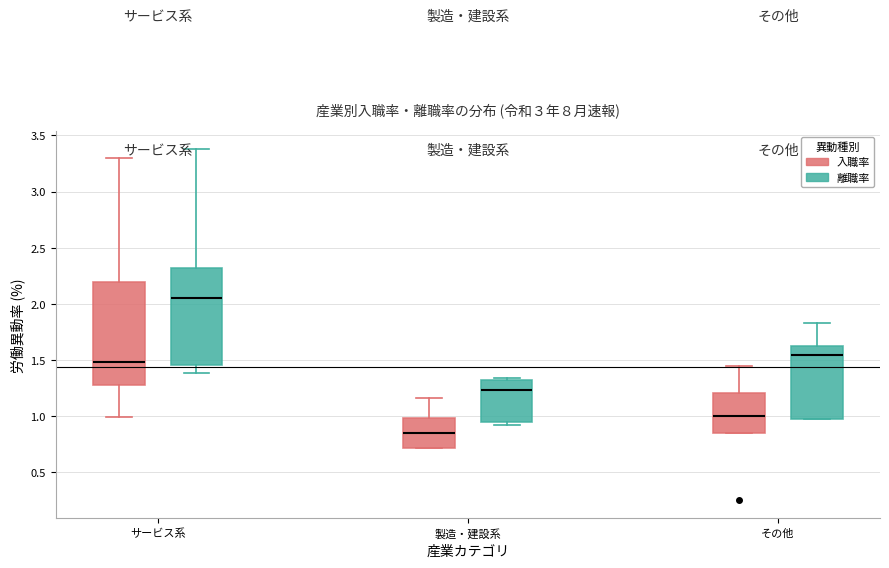

Where does the lower whisker of the box for サービス系 (入職率) end on the y-axis? The values are not printed on the chart, so give them approximately, as read against the axis.

1.00